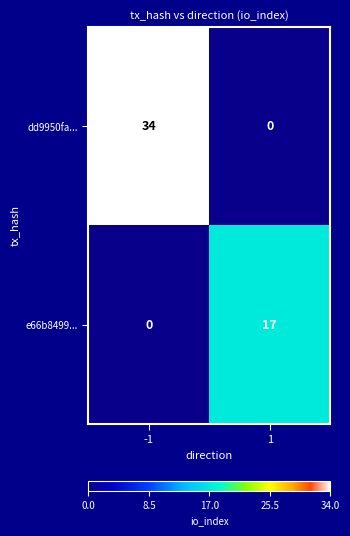

Which series has the largest total across all categories?

dd9950fa...